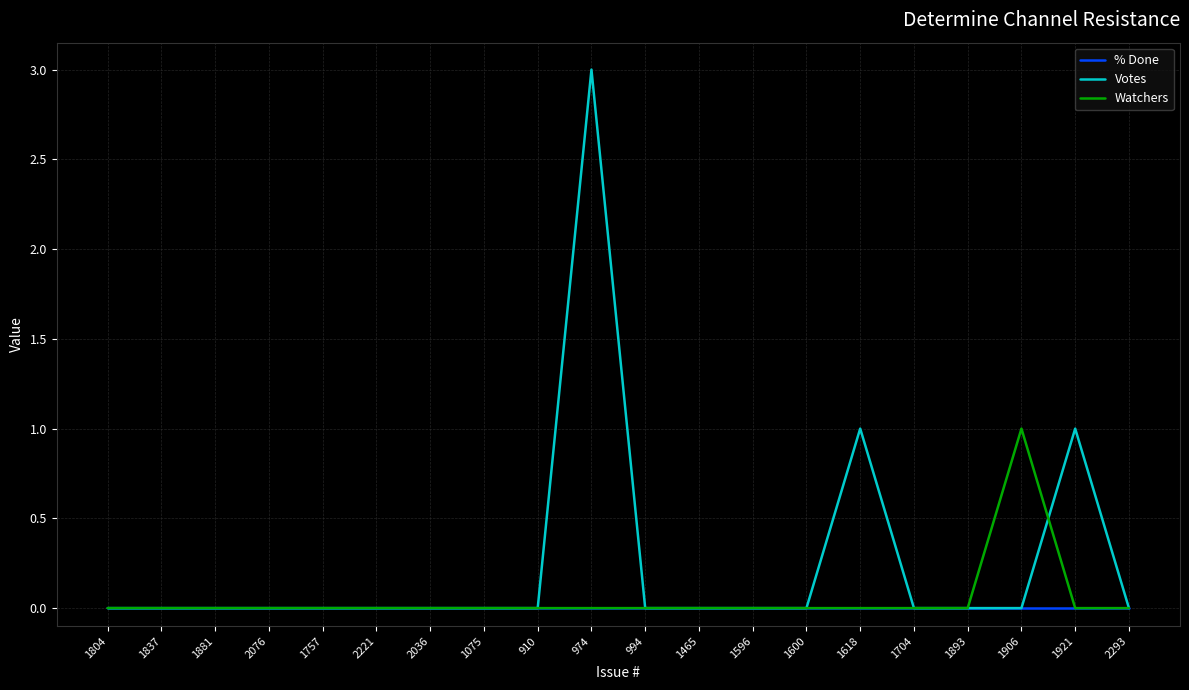

Which series has the largest range (max minus min)?

Votes